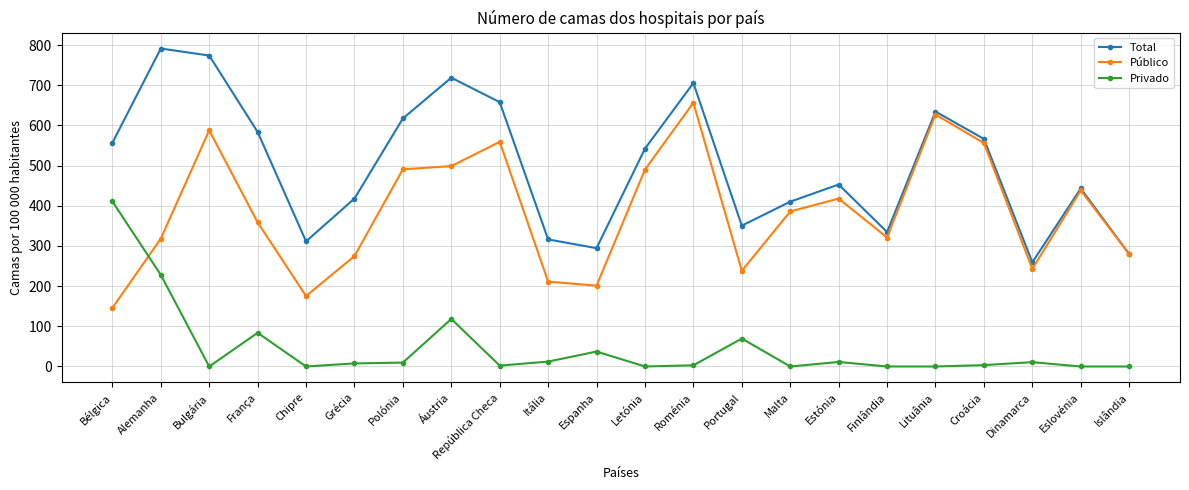

After their last crossing, which series has the higher values: Público or Privado?

Público